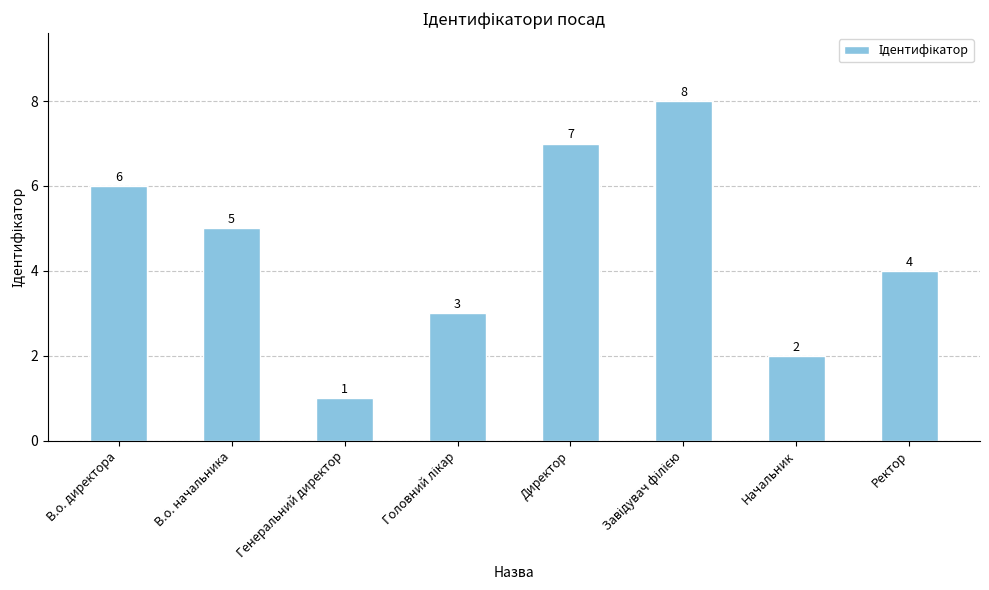

Which category has the lowest value across all series?

Генеральний директор